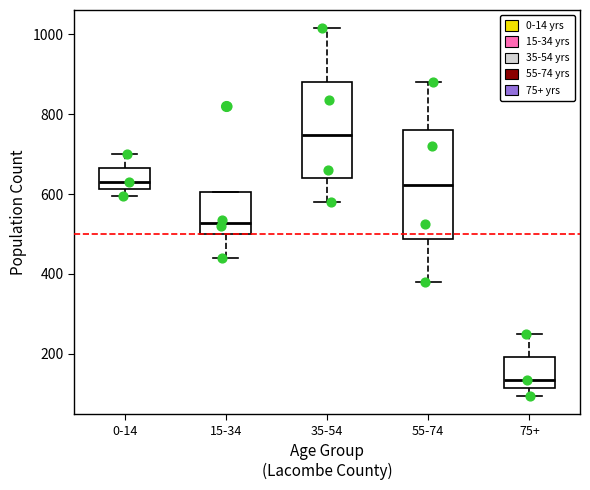

Comparing the boxes themselves (not the whiskers), which one is the tallest?

55-74